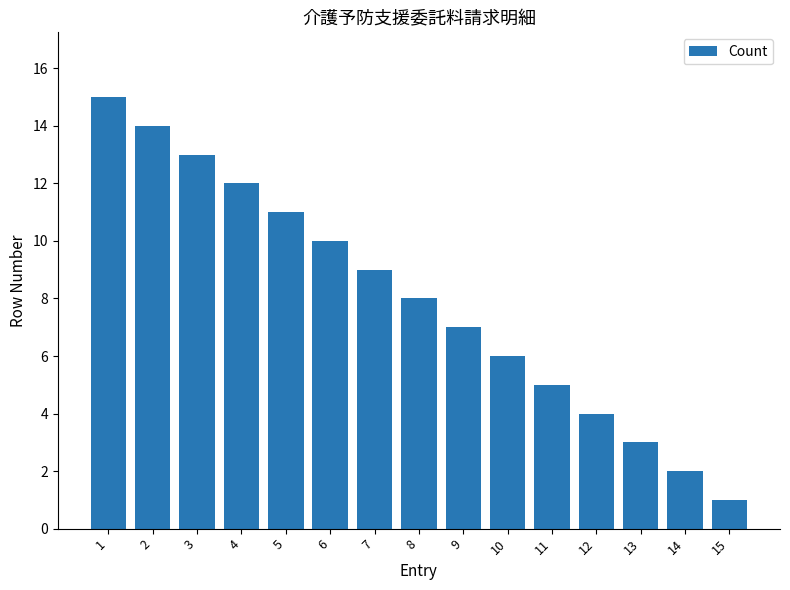

Reading right to left, list all the values displayed in this chart.

15=1	14=2	13=3	12=4	11=5	10=6	9=7	8=8	7=9	6=10	5=11	4=12	3=13	2=14	1=15